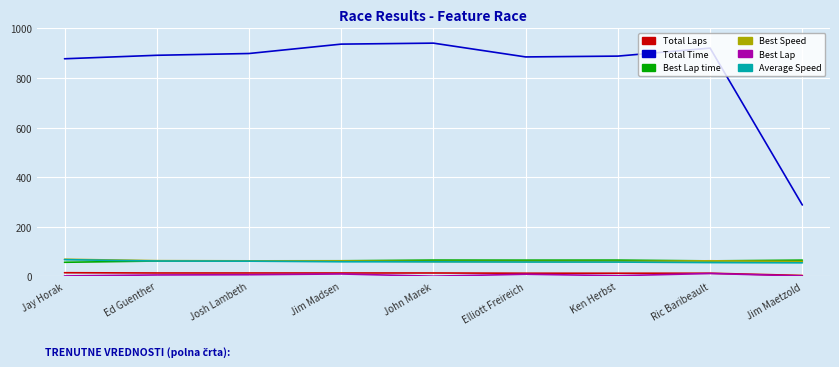

True or false: Total Time and Best Lap intersect in this chart.

False